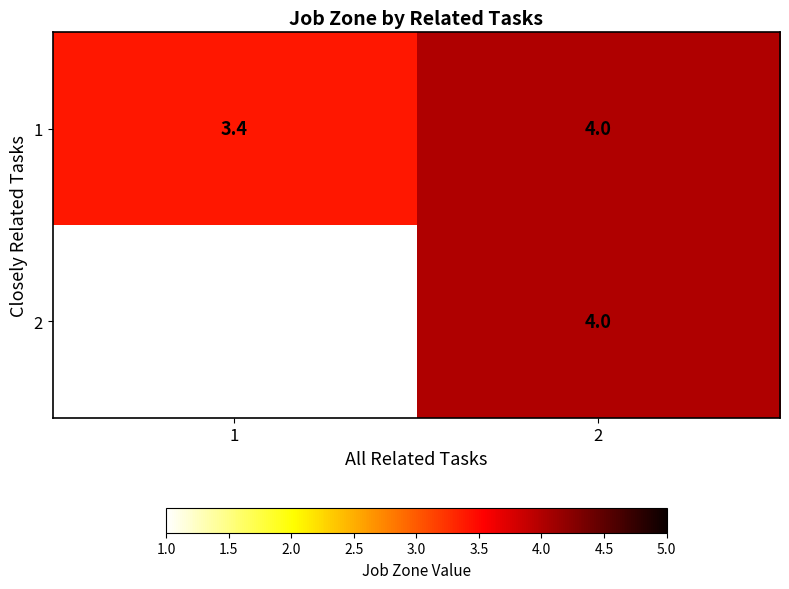

At which category is the sum across all series the highest?

2